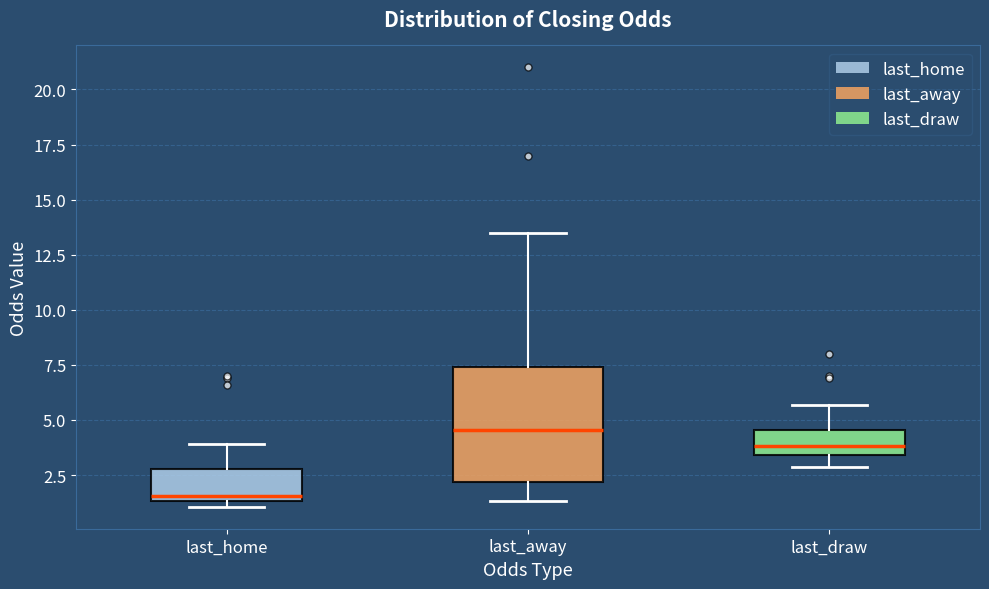

Reading left to right, read every box against the y-axis: the position of its median line, the range the box covers, and the ends of its whiskers. The values are not printed on the chart, so give them approximately, as read against the axis.

last_home: median 1.5 (just above the box's lower edge), box 1.5 to 3.0, whiskers 1.0 to 4.0
last_away: median 4.5, box 2.0 to 7.5, whiskers 1.5 to 13.5
last_draw: median 4.0, box 3.5 to 4.5, whiskers 3.0 to 5.5